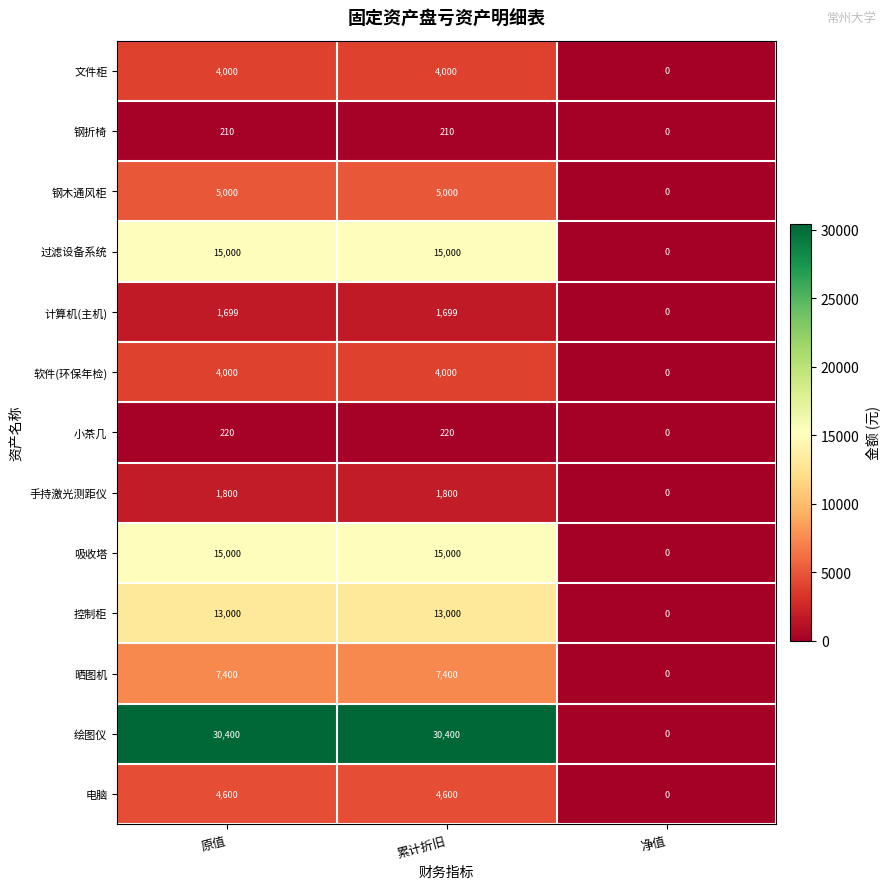

Which category has the lowest value in the 手持激光测距仪 series?

净值